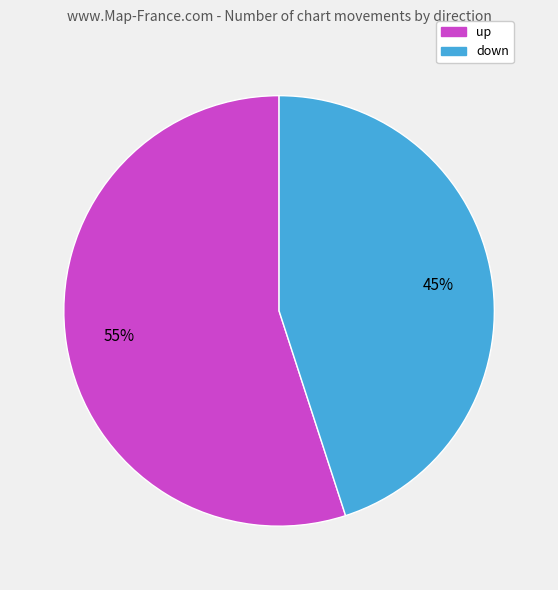

Does up represent more than half of the total?

Yes